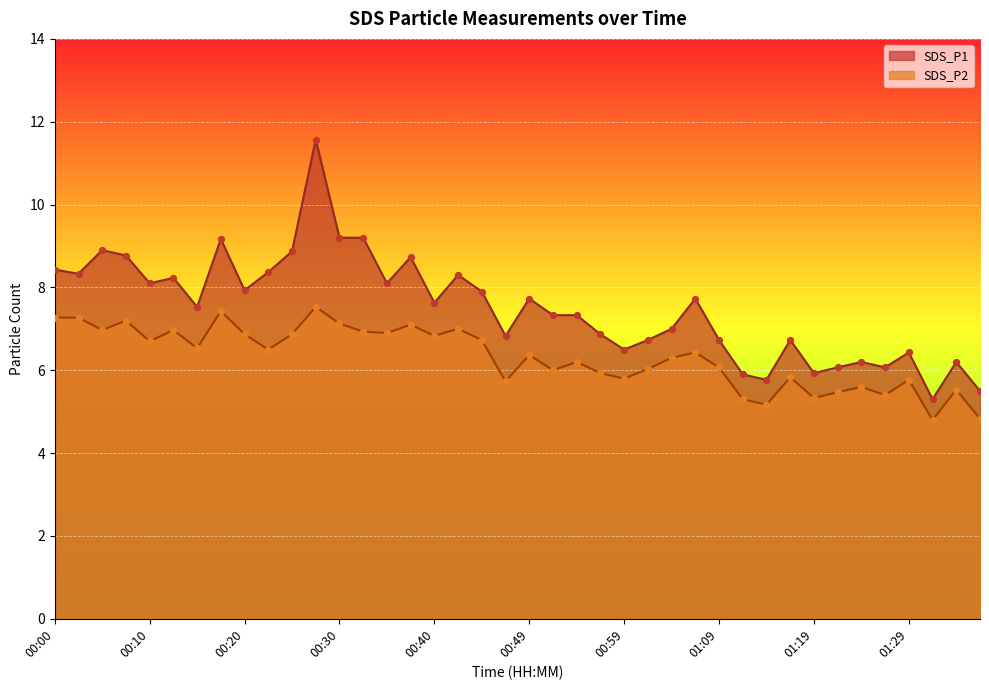

At how many categories does at least one series exceed 5?

40